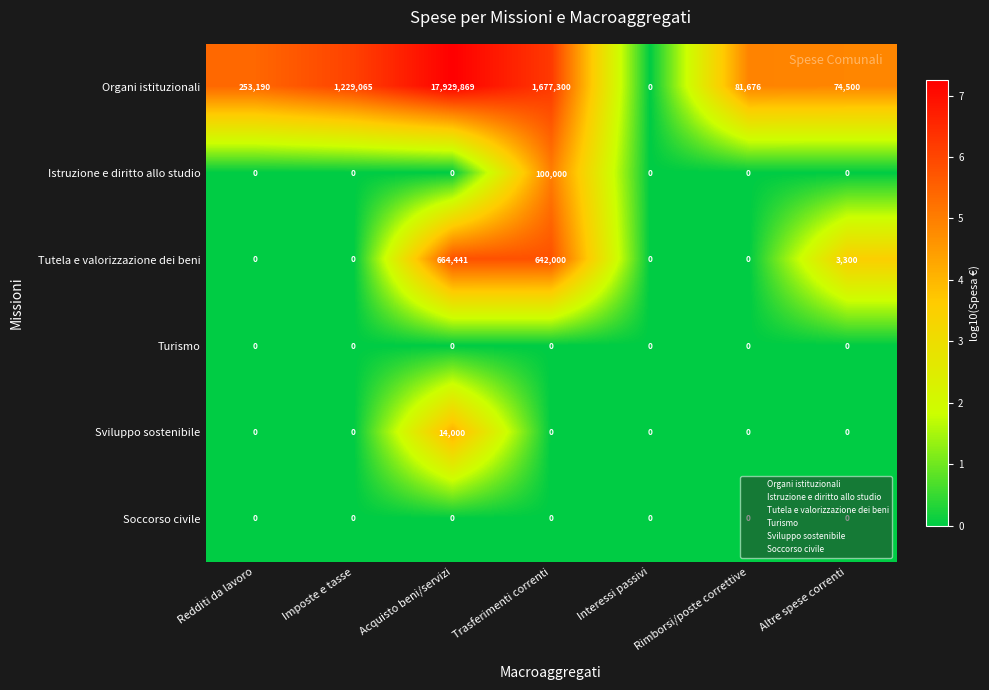

Which series changed the most between Acquisto beni/servizi and Interessi passivi?

Organi istituzionali